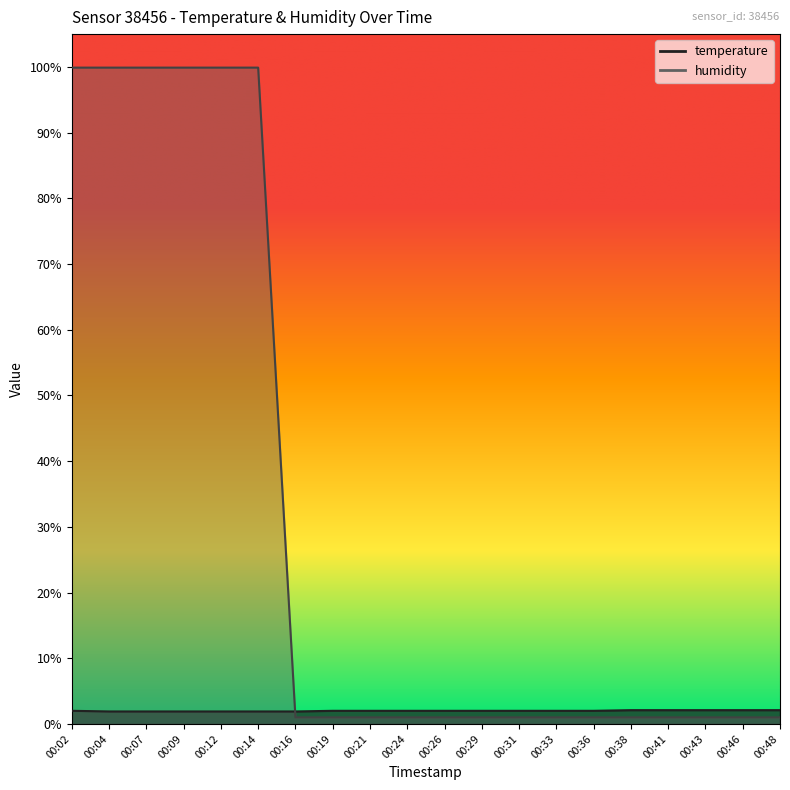

At 00:14, list the series in order from smallest to largest.

temperature, humidity